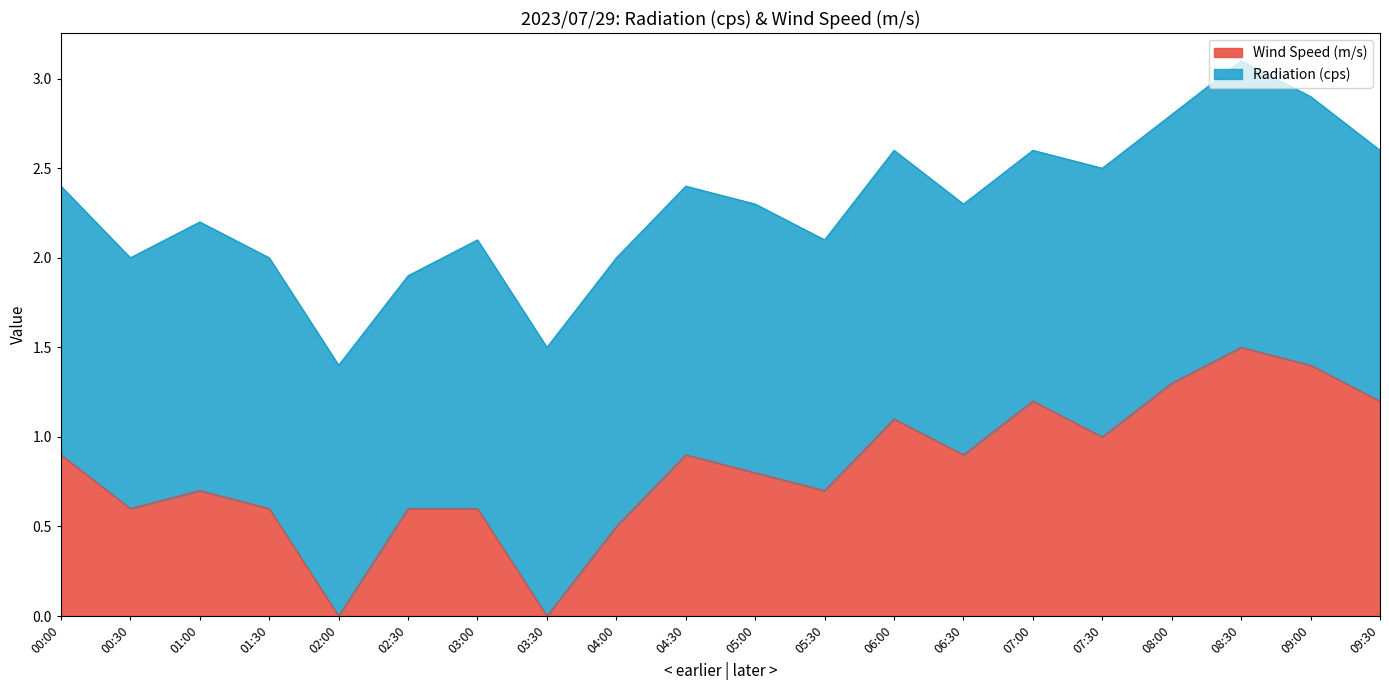

Reading left to right, extract all data points from this chart.

0.9	0.6	0.7	0.6	0.0	0.6	0.6	0.0	0.5	0.9	0.8	0.7	1.1	0.9	1.2	1.0	1.3	1.5	1.4	1.2